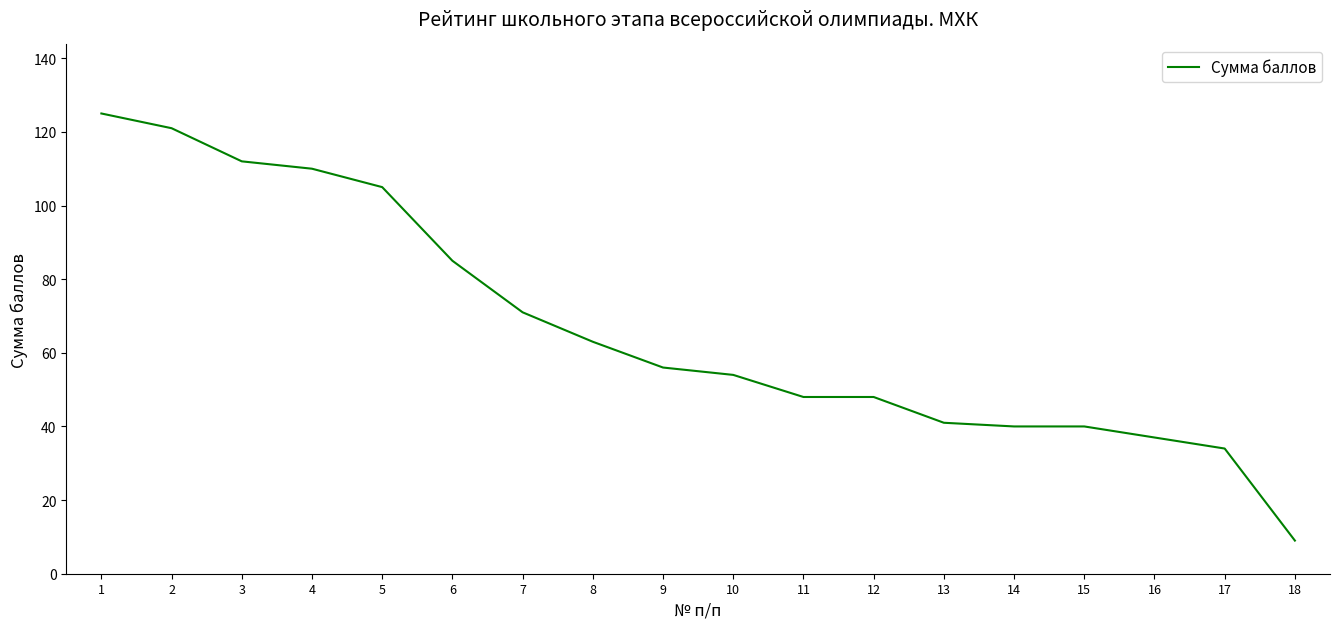

Which label corresponds to the smallest value in the chart?

18